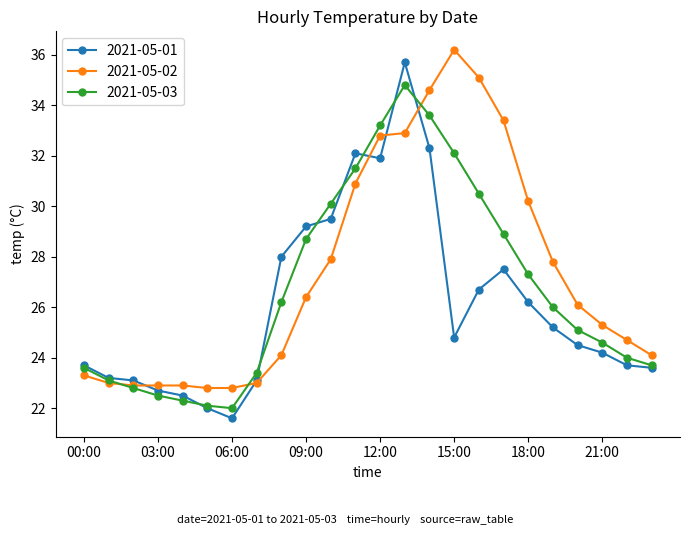

What is the maximum value shown in the chart?

36.2